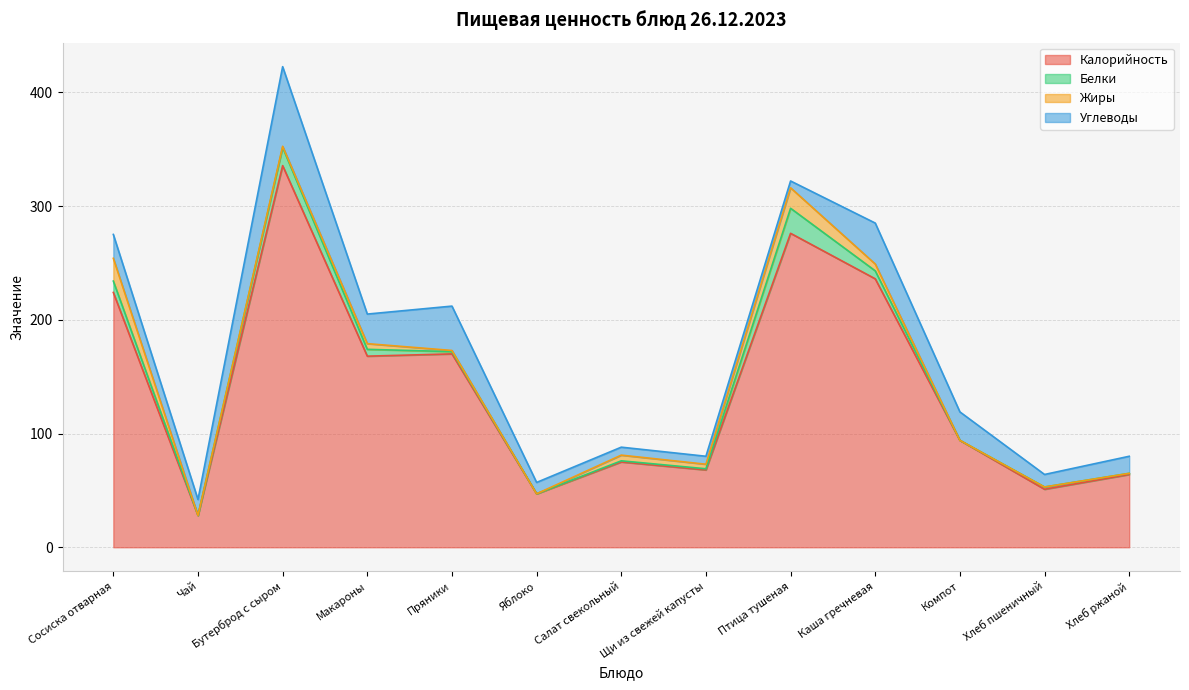

Where is the first local minimum for Калорийность?

Чай